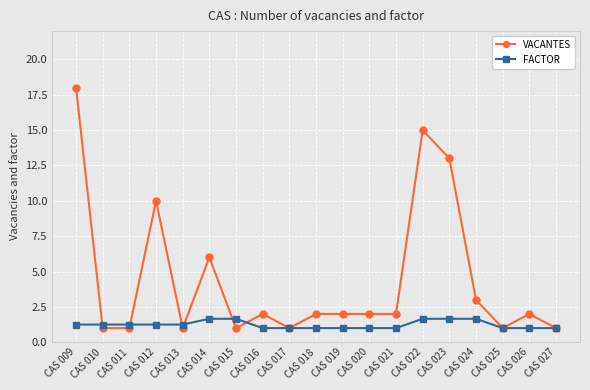

Is it true that FACTOR equals 1.0 at CAS 016?

True